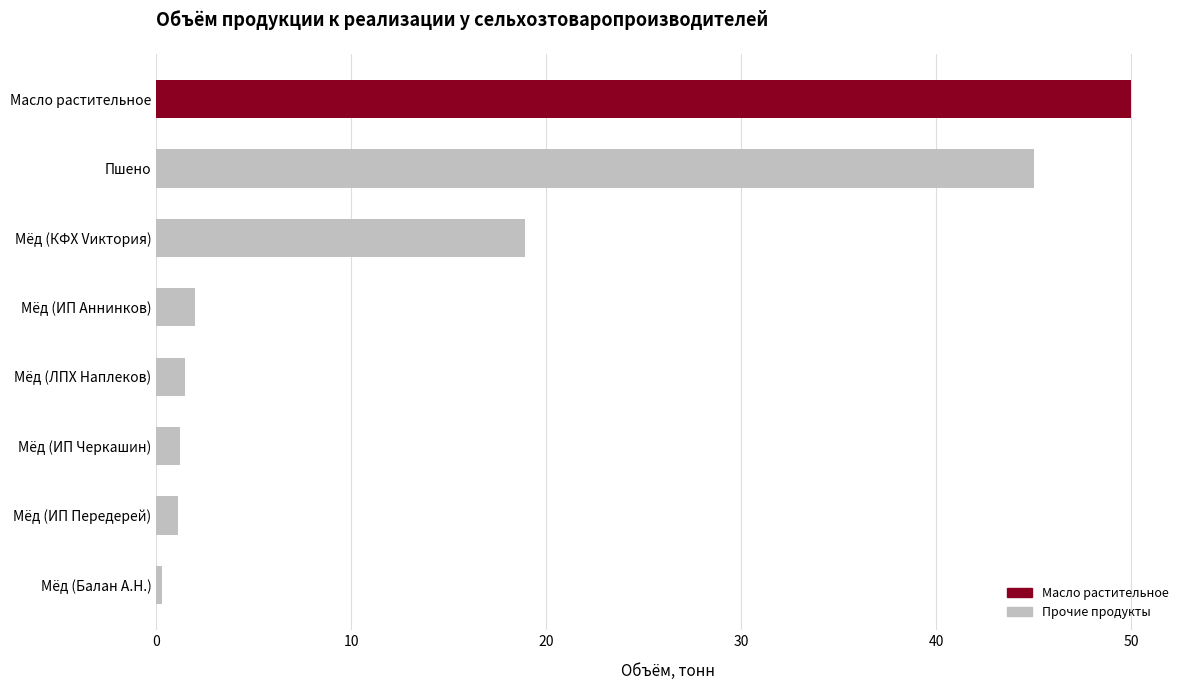

What is the greatest value displayed?

50.0